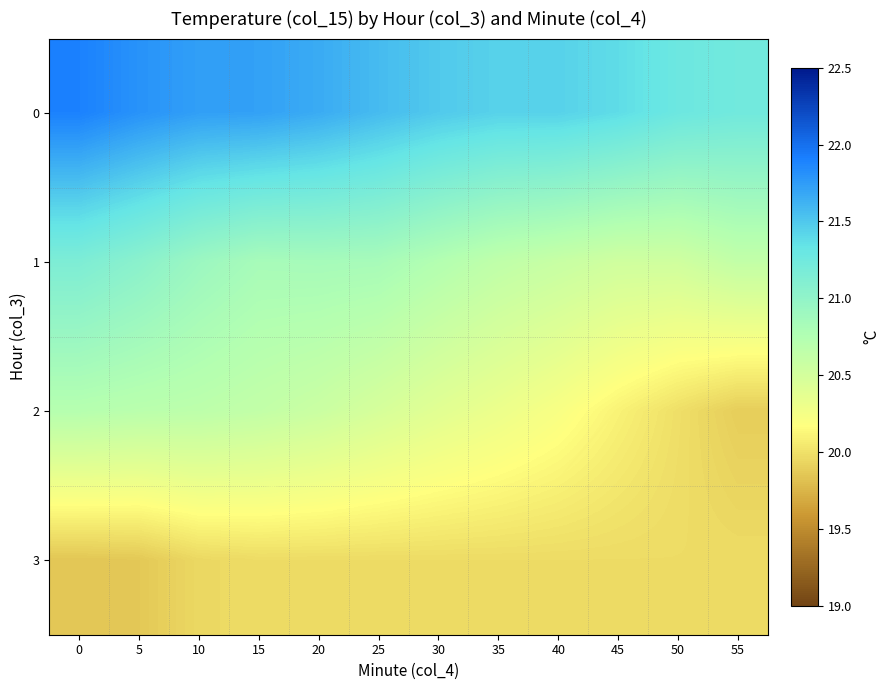

What is the highest value of the 3 series?

20.0